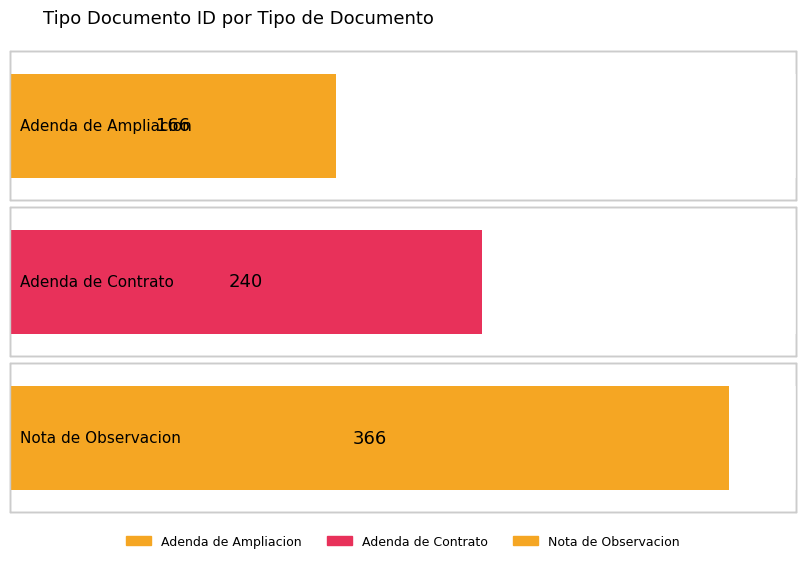

Does the chart contain any negative values?

No